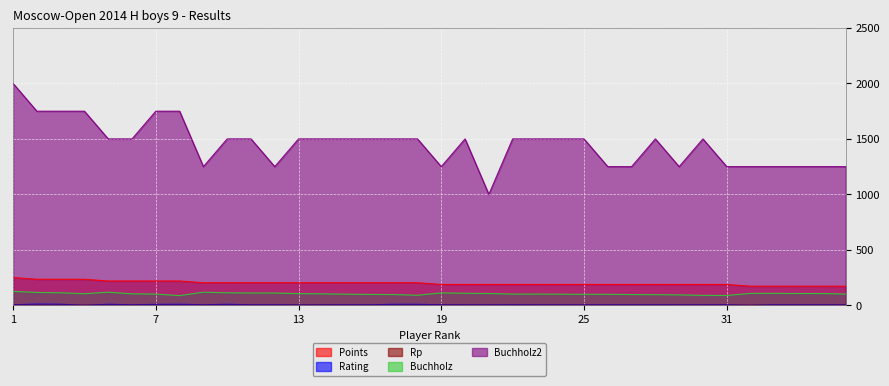

True or false: Buchholz and Rp cross at least once.

False